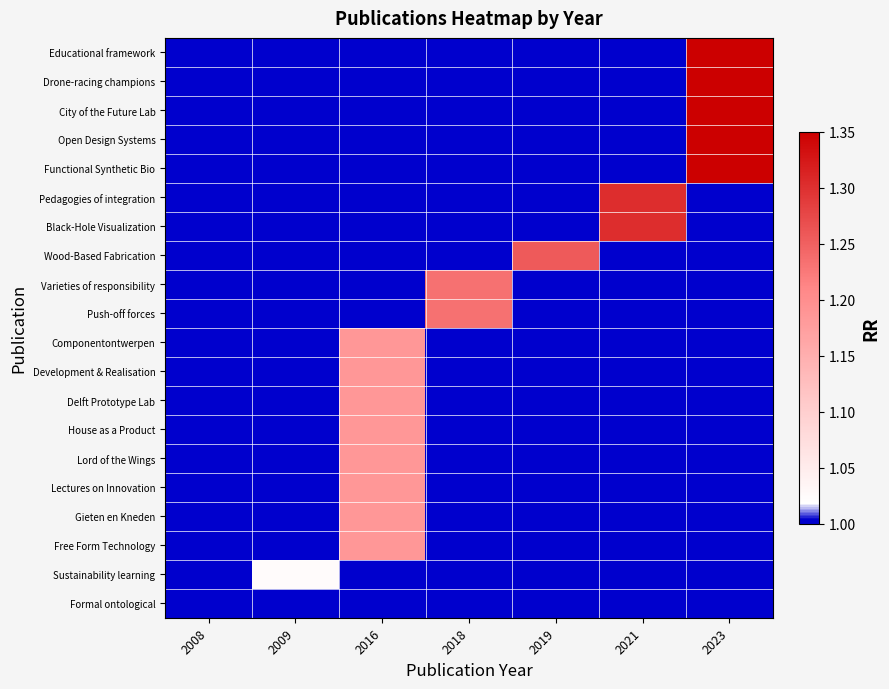

At which category is the sum across all series the highest?

2023